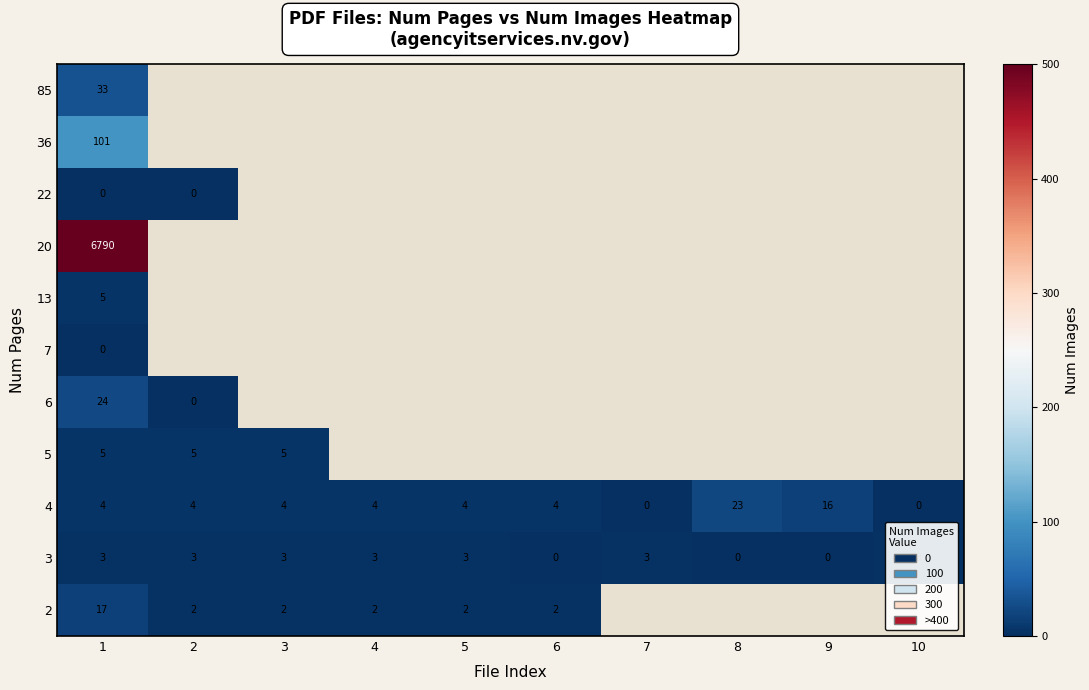

At which category is the sum across all series the highest?

1